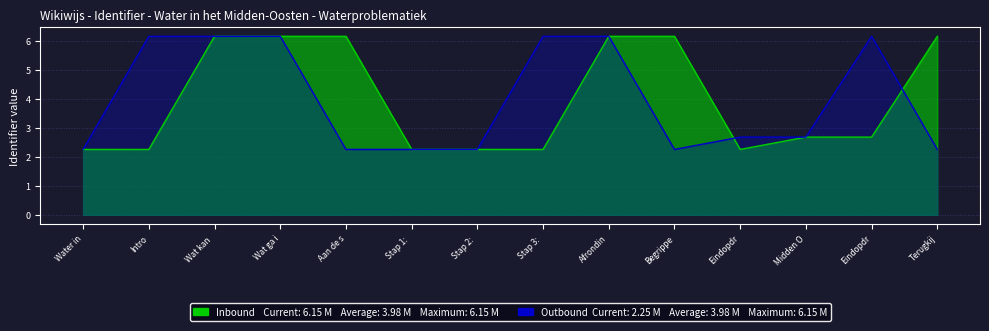

Reading left to right, list all the values displayed in this chart.

Inbound: 2.3	2.3	6.1	6.1	6.1	2.3	2.3	2.3	6.1	6.1	2.3	2.7	2.7	6.1
Outbound: 2.3	6.1	6.1	6.1	2.3	2.3	2.3	6.1	6.1	2.3	2.7	2.7	6.1	2.3